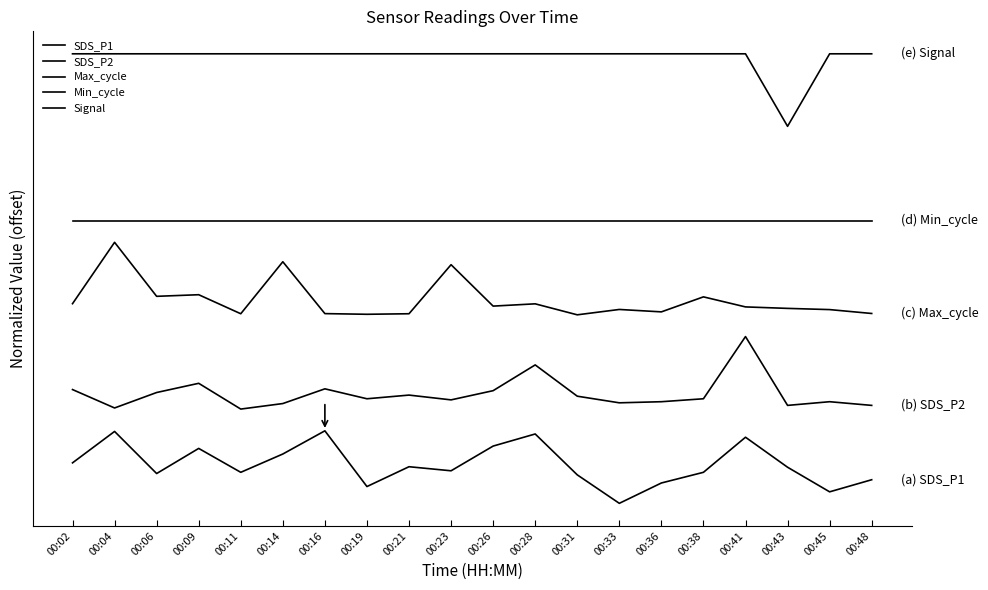

Does the chart have visible grid lines?

No